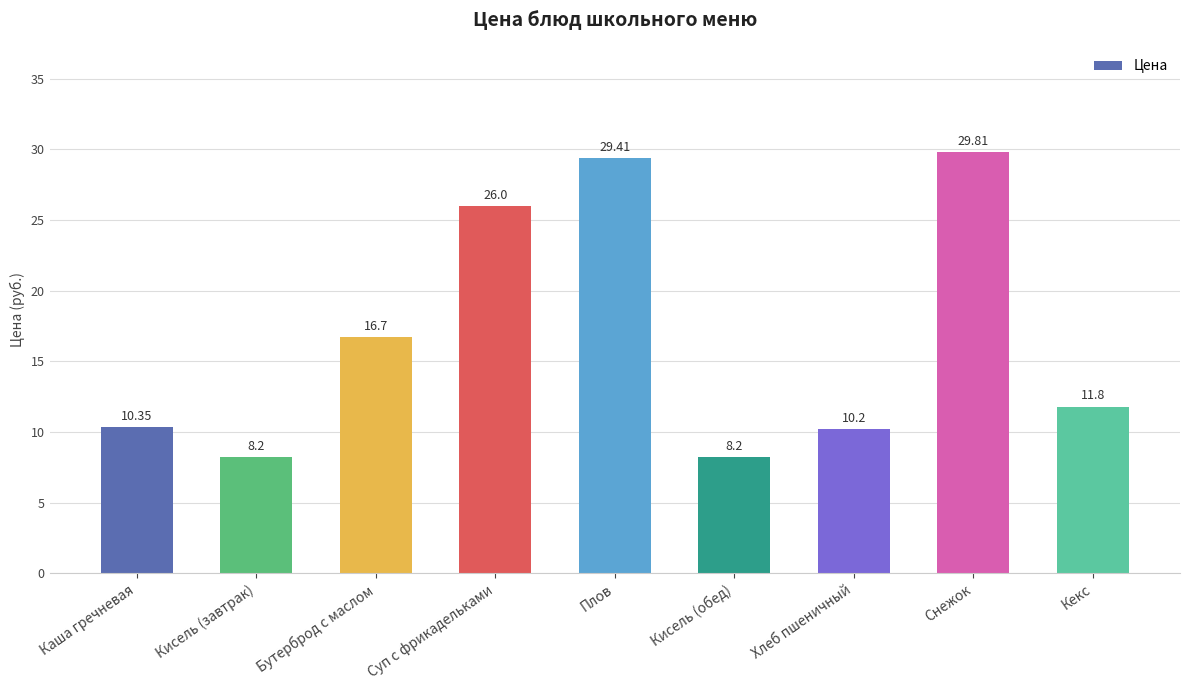

What position from the right is Плов?

5